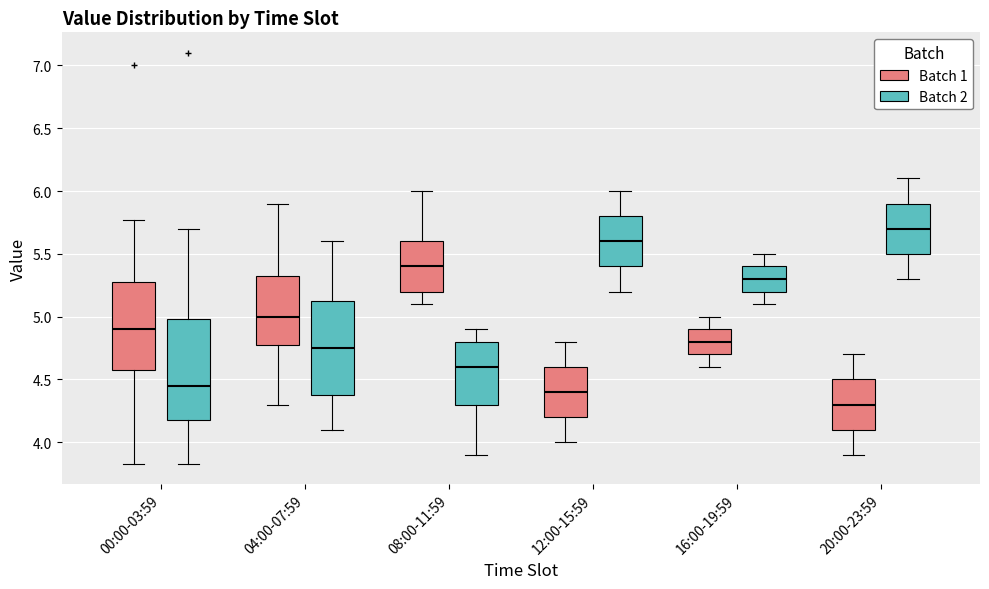

Reading left to right, transcribe this box plot: for each box, give where its median line is, the range the box spans, and where its two whiskers end, as read against the y-axis. The values are not printed on the chart, so give them approximately, as read against the axis.

00:00-03:59 (Batch 1): median 4.90, box 4.60 to 5.30, whiskers 3.85 to 5.75
00:00-03:59 (Batch 2): median 4.45, box 4.20 to 5.00, whiskers 3.85 to 5.70
04:00-07:59 (Batch 1): median 5.00, box 4.80 to 5.35, whiskers 4.30 to 5.90
04:00-07:59 (Batch 2): median 4.75, box 4.40 to 5.15, whiskers 4.10 to 5.60
08:00-11:59 (Batch 1): median 5.40, box 5.20 to 5.60, whiskers 5.10 to 6.00
08:00-11:59 (Batch 2): median 4.60, box 4.30 to 4.80, whiskers 3.90 to 4.90
12:00-15:59 (Batch 1): median 4.40, box 4.20 to 4.60, whiskers 4.00 to 4.80
12:00-15:59 (Batch 2): median 5.60, box 5.40 to 5.80, whiskers 5.20 to 6.00
16:00-19:59 (Batch 1): median 4.80, box 4.70 to 4.90, whiskers 4.60 to 5.00
16:00-19:59 (Batch 2): median 5.30, box 5.20 to 5.40, whiskers 5.10 to 5.50
20:00-23:59 (Batch 1): median 4.30, box 4.10 to 4.50, whiskers 3.90 to 4.70
20:00-23:59 (Batch 2): median 5.70, box 5.50 to 5.90, whiskers 5.30 to 6.10